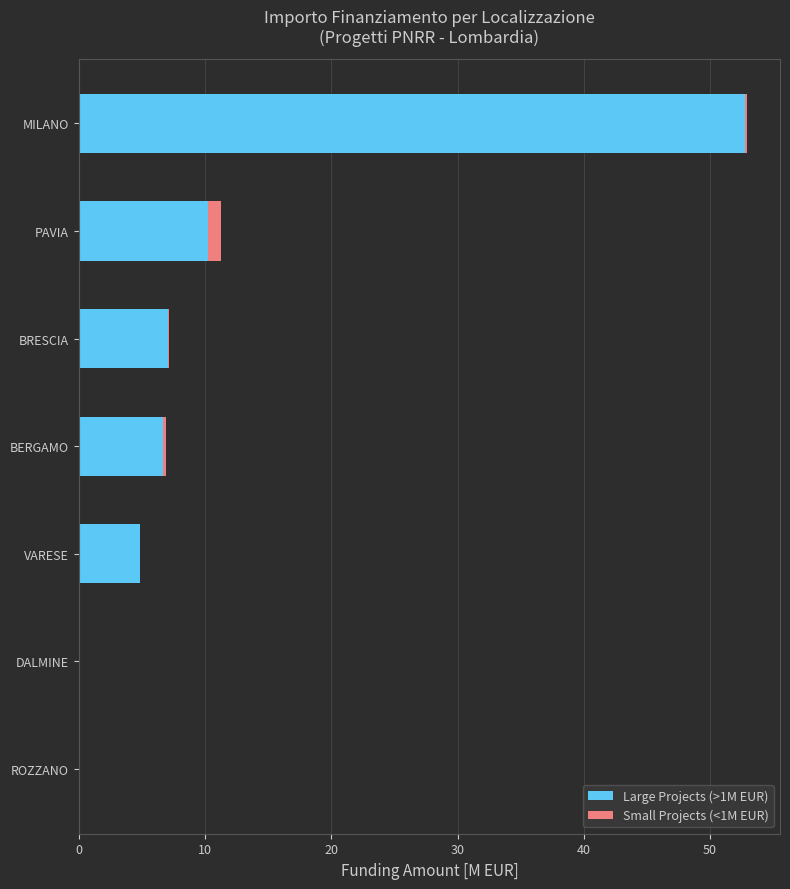

At which category is the sum across all series the highest?

MILANO